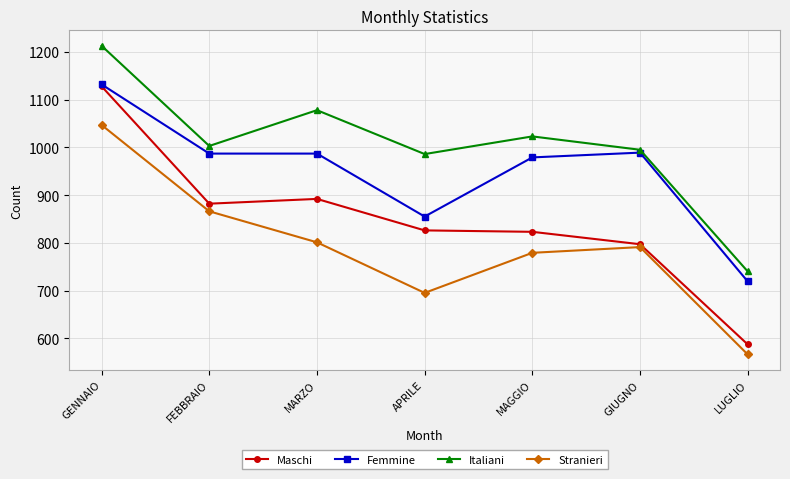

How many interior local peaks does the Stranieri series have?

1